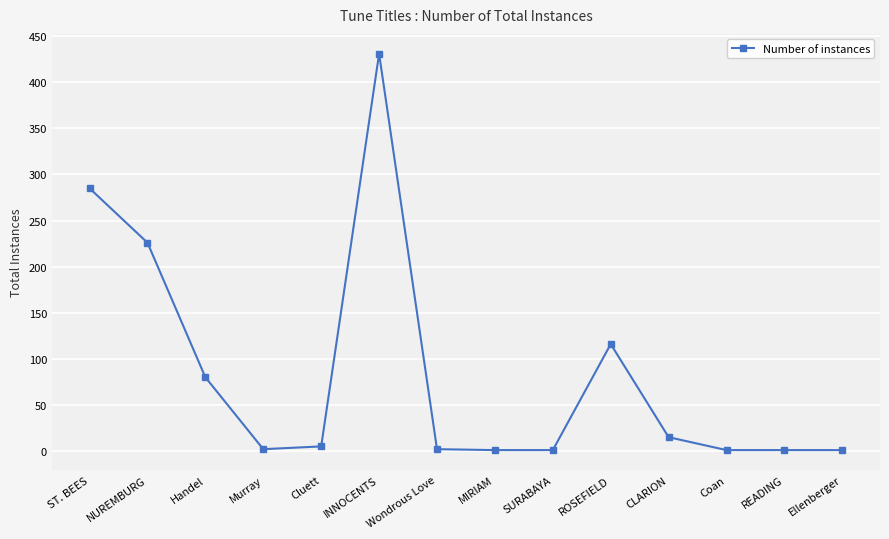

How many values are below 5?

7